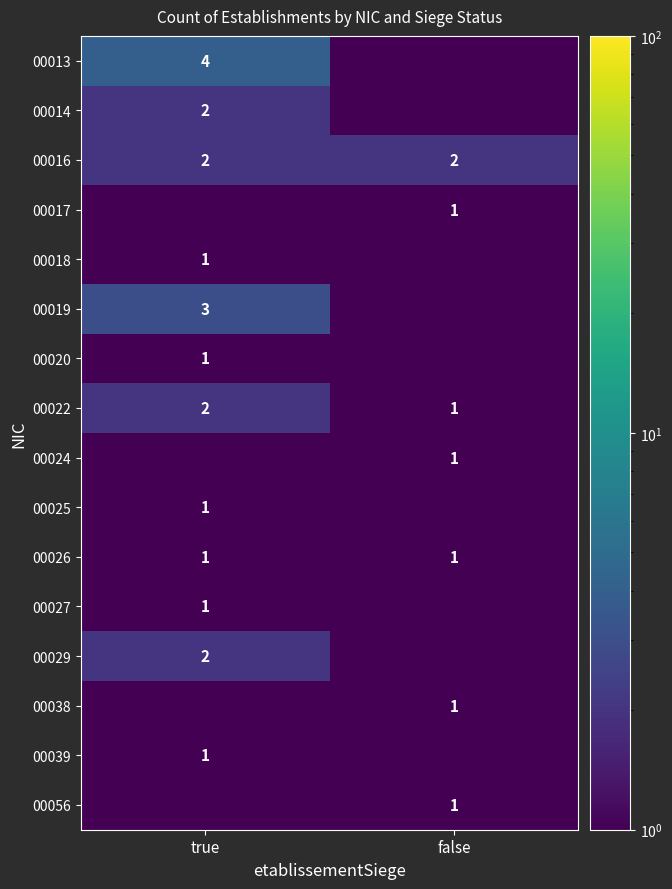

The 00027 series shows 1.0 at true. True or false?

True